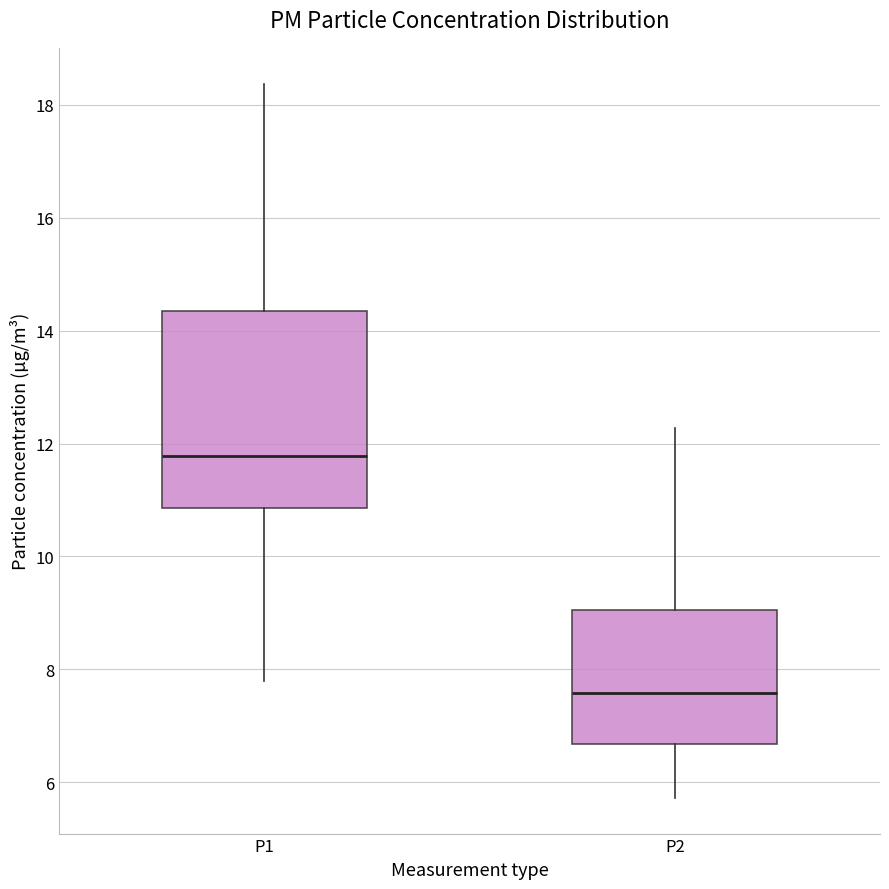

Which box is the tallest, from its lower edge to its upper edge?

P1